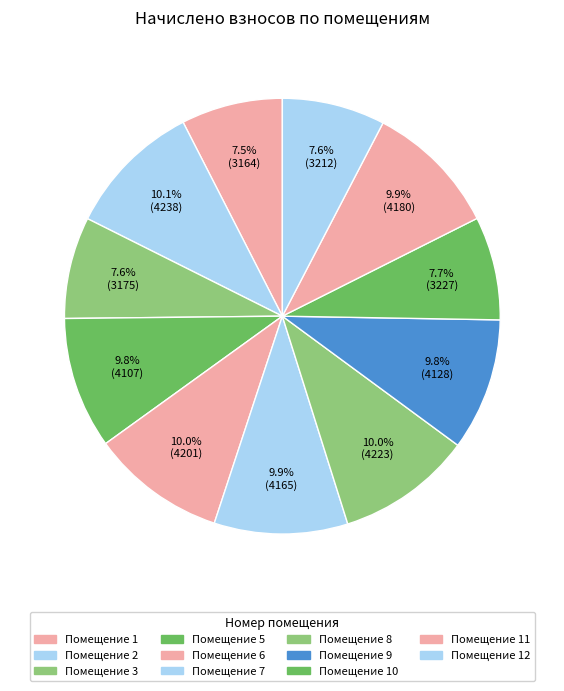

Count the number of slices in the pie.

11